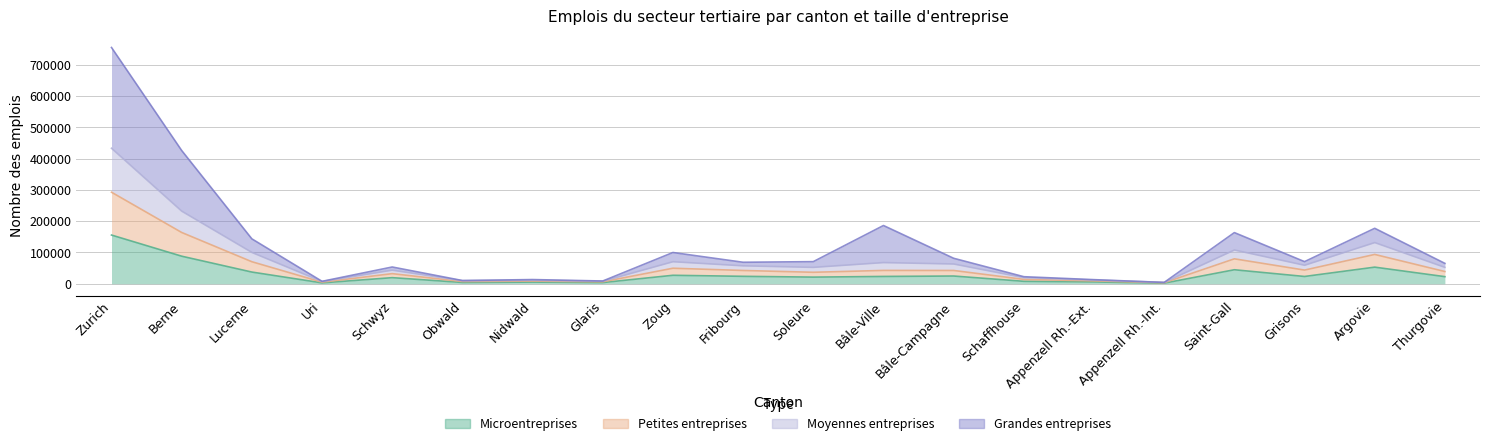

Which series has the widest spread of values?

Grandes entreprises